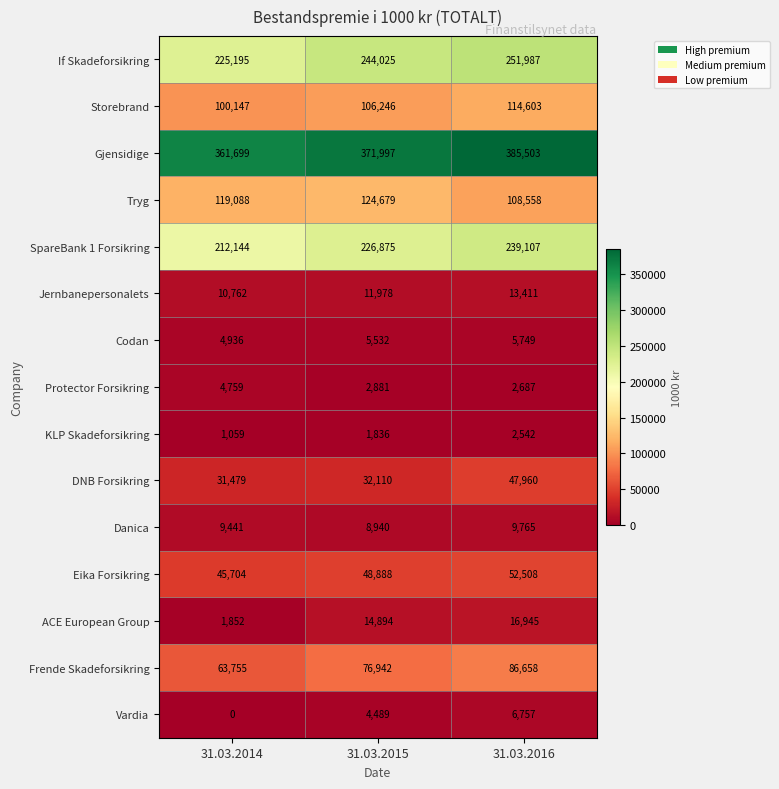

What value does the SpareBank 1 Forsikring series have at 31.03.2015?

226875